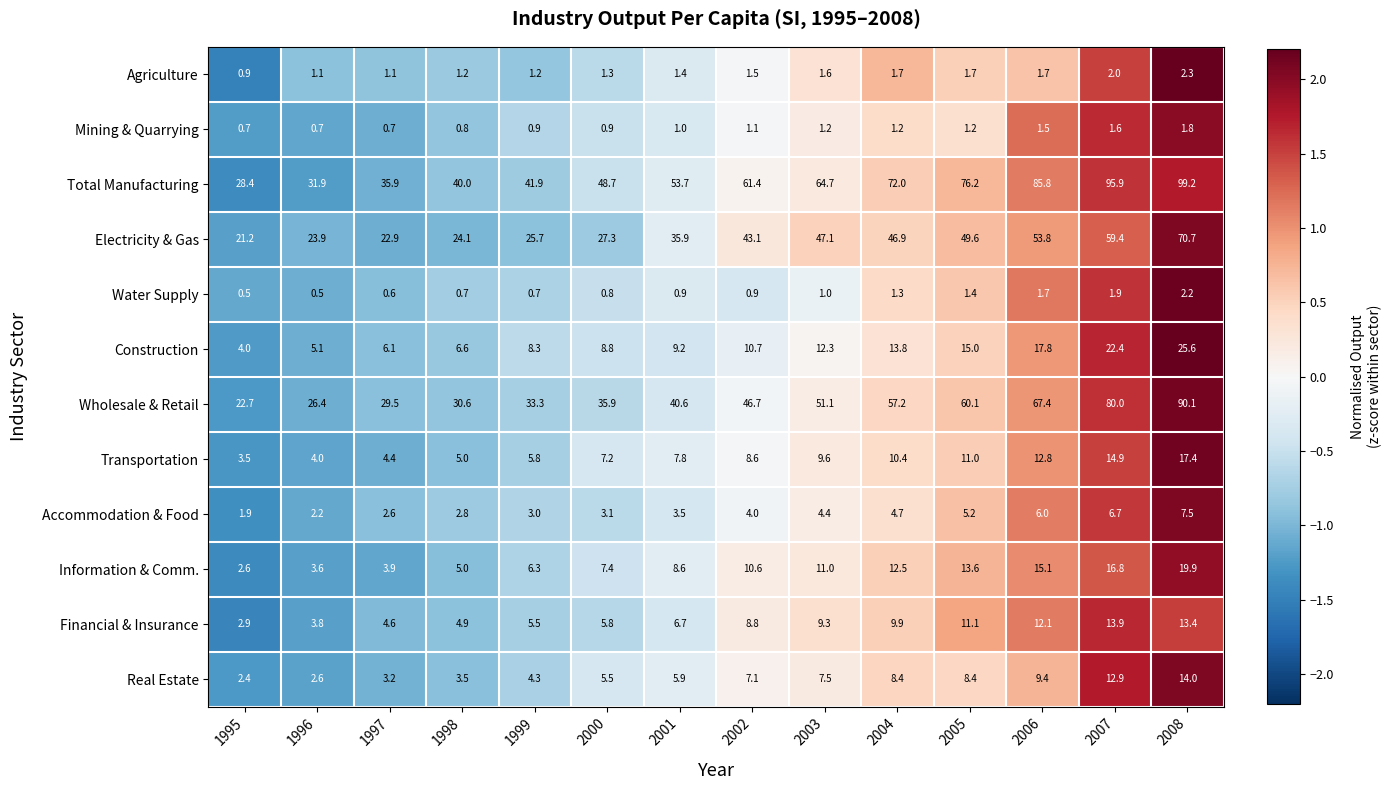

Read the Mining & Quarrying value at 1997.

0.7